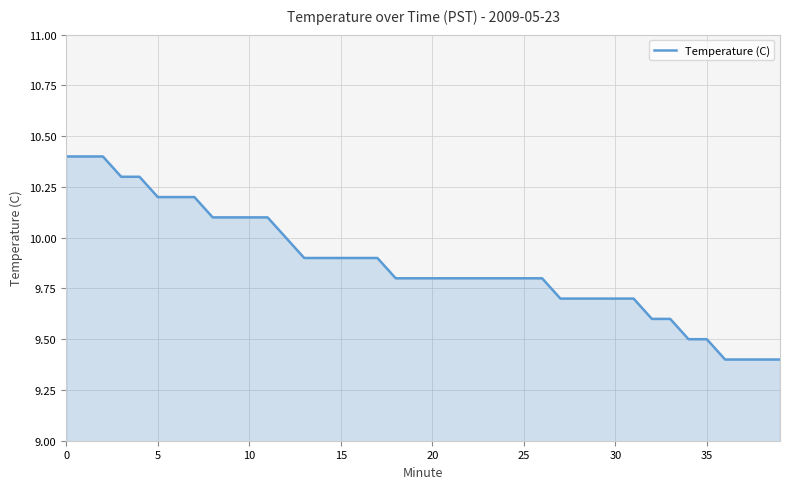

What is the minimum value shown in the chart?

9.4